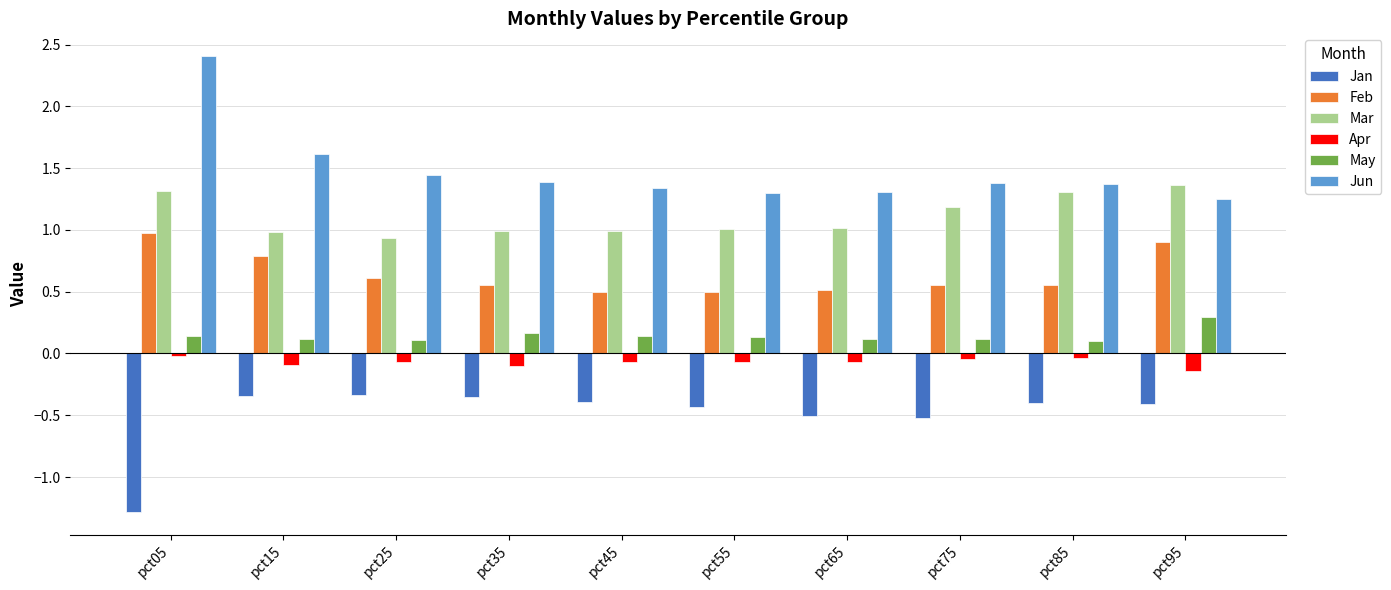

How many groups of bars are there?

10